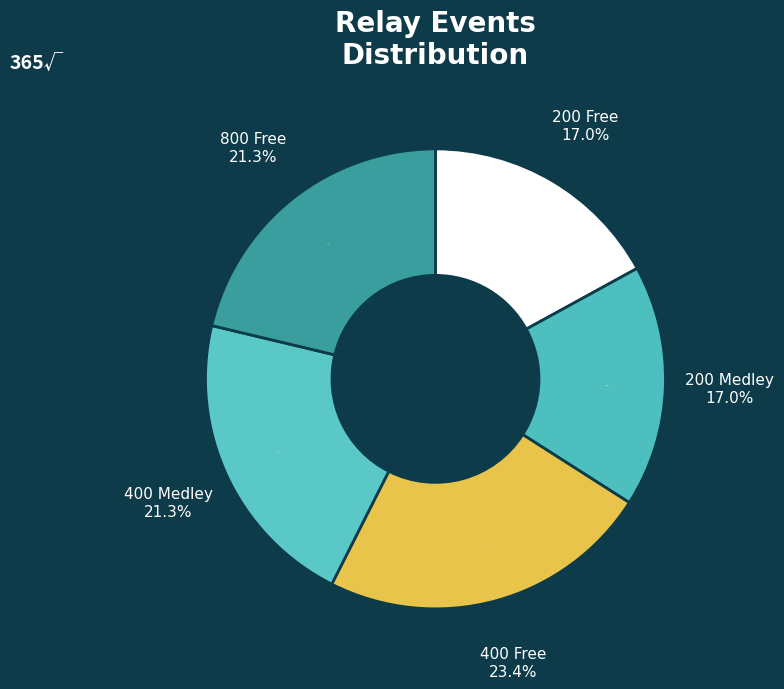

Is the sum of 800 Free and 400 Free greater than half?

No